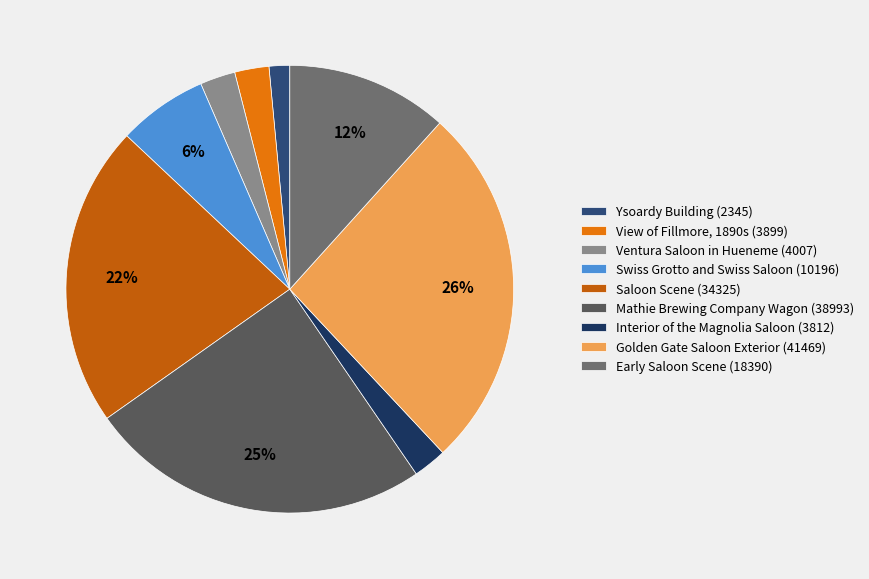

Is there any slice that represents more than half of the pie?

No